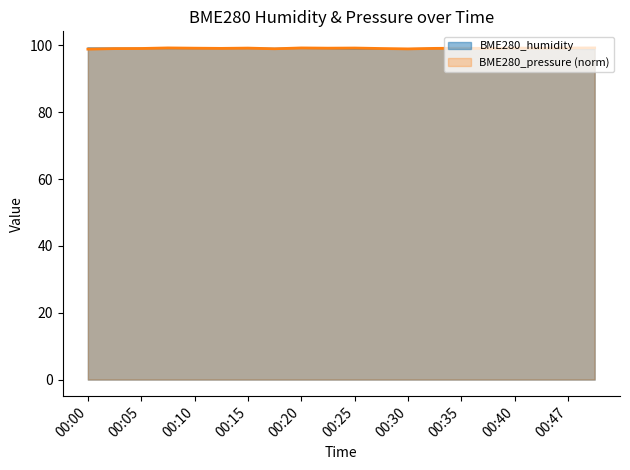

How many times do BME280_humidity and BME280_pressure cross each other?

7